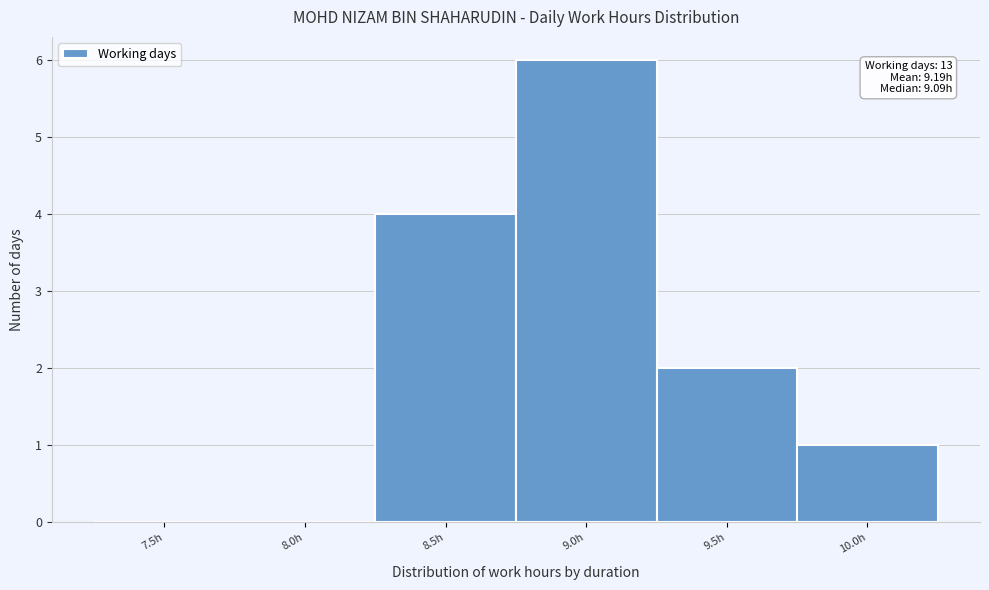

Reading left to right, extract all data points from this chart.

7.5h=0	8.0h=0	8.5h=4	9.0h=6	9.5h=2	10.0h=1